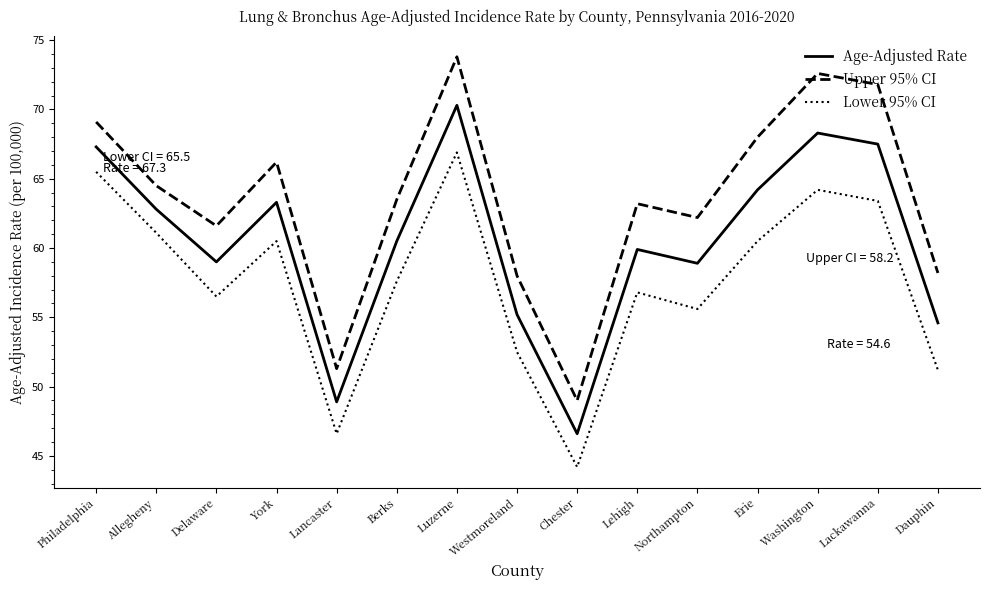

Which series has the widest spread of values?

Upper 95% CI